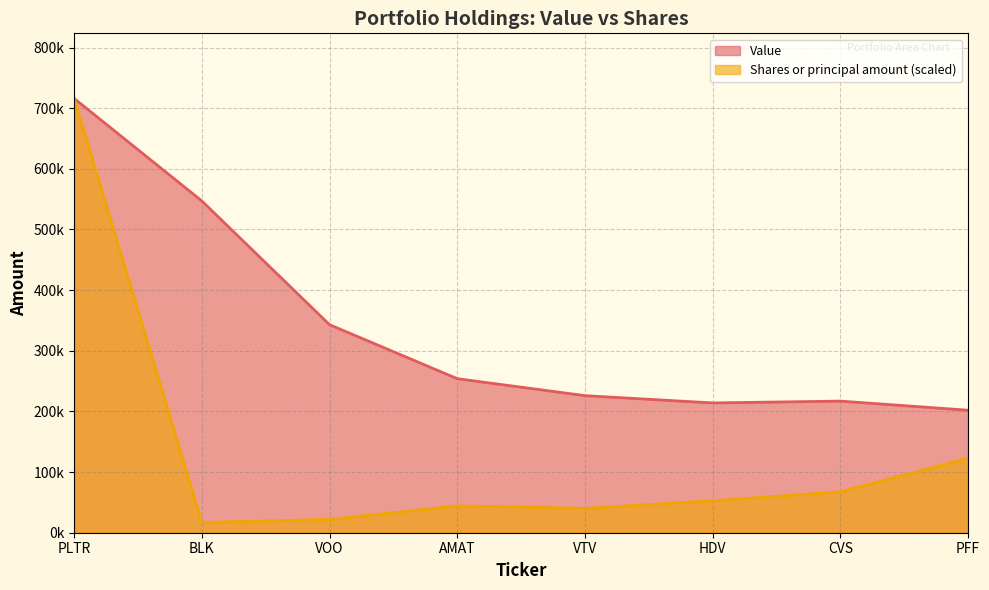

Reading left to right, what are all the values shown in this chart?

Value: 716000.0	547000.0	343000.0	254000.0	226000.0	214000.0	217000.0	202000.0
Shares or principal amount: 716000.0	16900.7	21929.1	44347.0	40133.4	52634.4	67440.0	122914.5